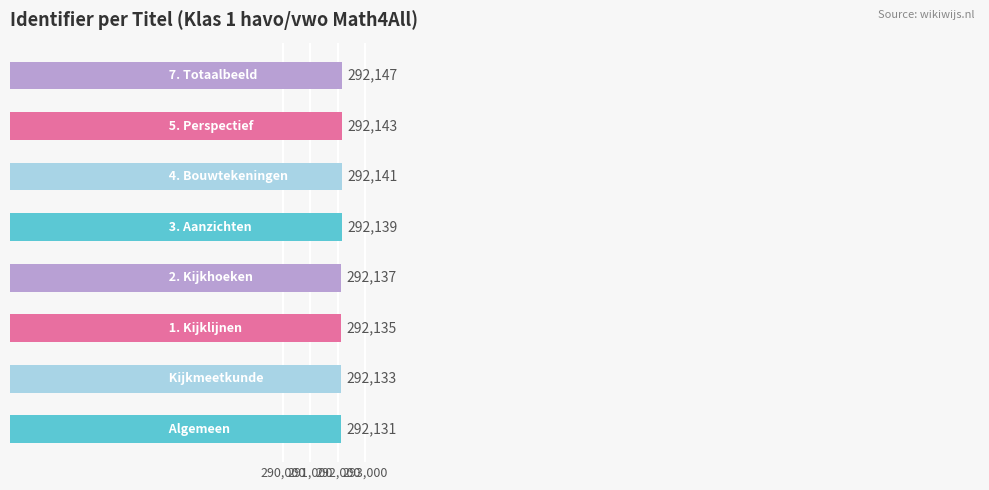

Reading bottom to top, extract all data points from this chart.

292131	292133	292135	292137	292139	292141	292143	292147